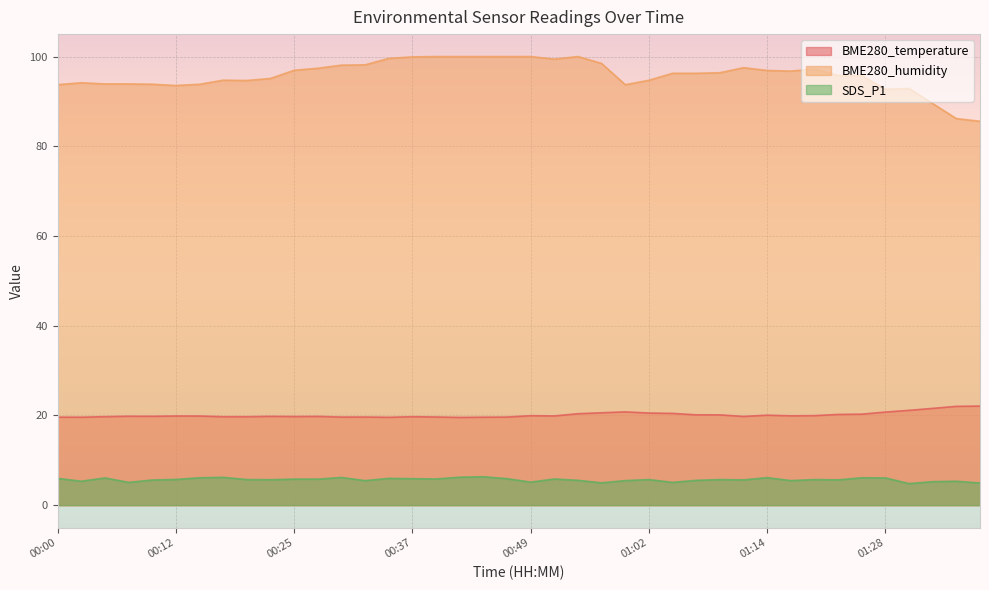

Where is the first local maximum for BME280_humidity?

00:03